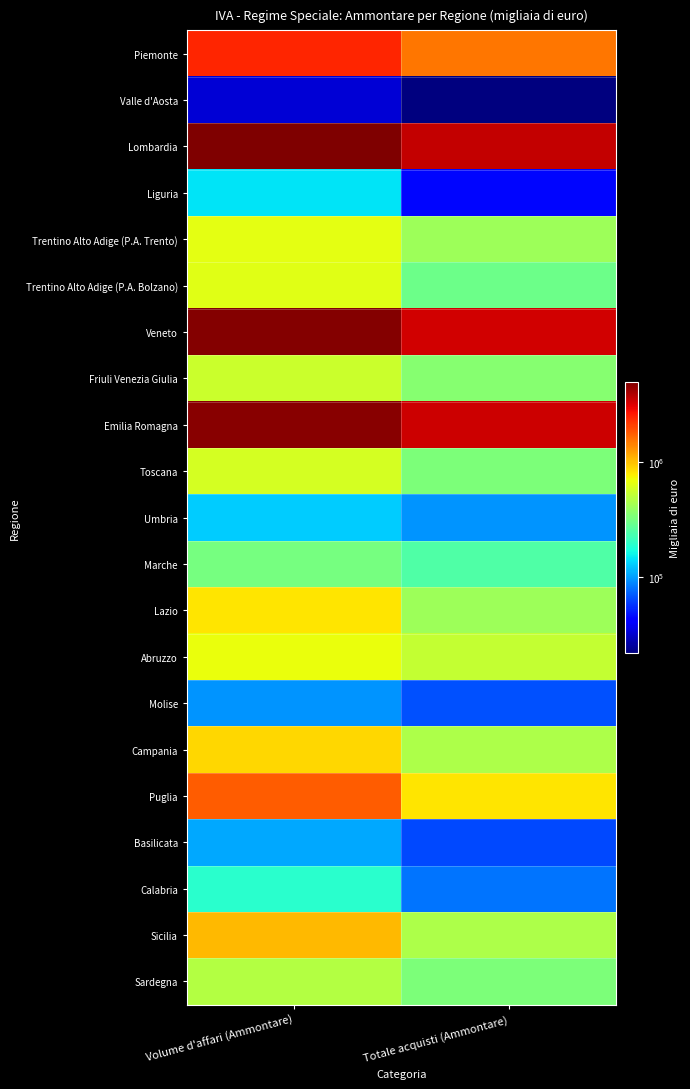

Rank the series at Volume d'affari (Ammontare) from lowest to highest value.

Valle d'Aosta, Molise, Basilicata, Umbria, Liguria, Calabria, Marche, Sardegna, Friuli Venezia Giulia, Toscana, Trentino Alto Adige (P.A. Bolzano), Trentino Alto Adige (P.A. Trento), Abruzzo, Lazio, Campania, Sicilia, Puglia, Piemonte, Emilia Romagna, Veneto, Lombardia